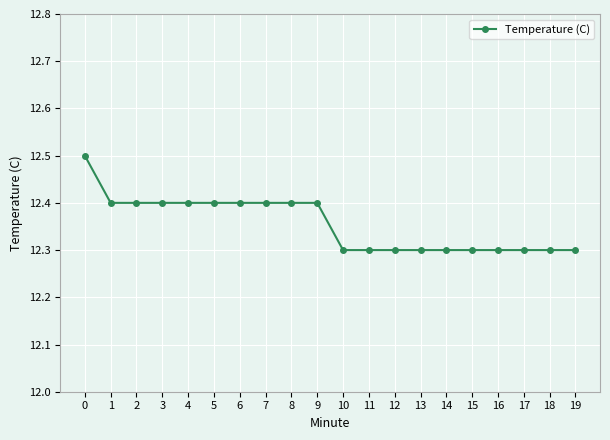

How many series are shown in this chart?

1